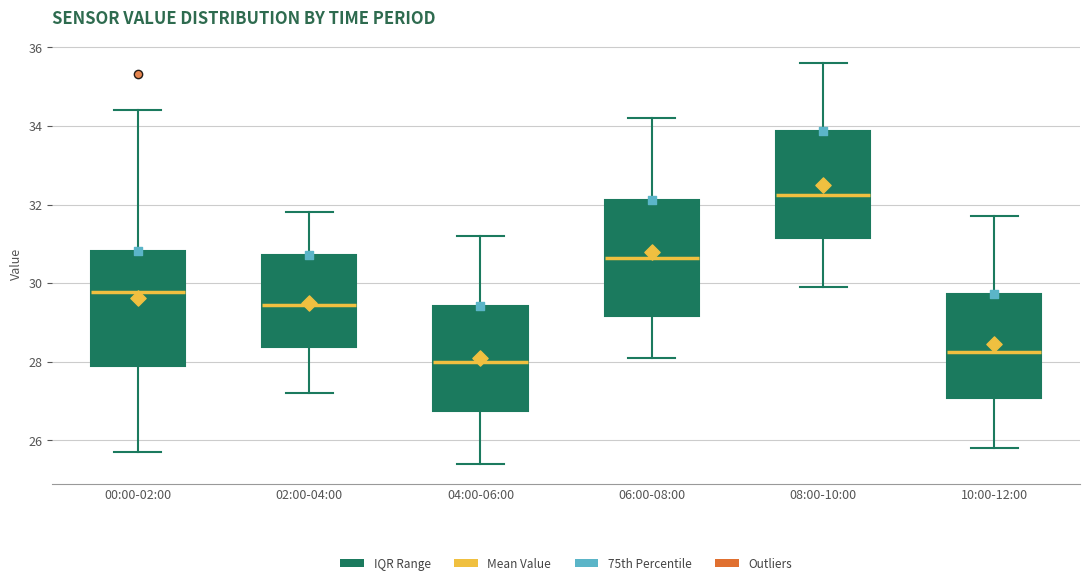

Reading left to right, transcribe this box plot: for each box, give where its median line is, the range the box spans, and where its two whiskers end, as read against the y-axis. The values are not printed on the chart, so give them approximately, as read against the axis.

00:00-02:00: median 29.8, box 27.8 to 30.8, whiskers 25.8 to 34.4
02:00-04:00: median 29.4, box 28.4 to 30.8, whiskers 27.2 to 31.8
04:00-06:00: median 28.0, box 26.8 to 29.4, whiskers 25.4 to 31.2
06:00-08:00: median 30.6, box 29.2 to 32.2, whiskers 28.2 to 34.2
08:00-10:00: median 32.2, box 31.2 to 33.8, whiskers 30.0 to 35.6
10:00-12:00: median 28.2, box 27.0 to 29.8, whiskers 25.8 to 31.8